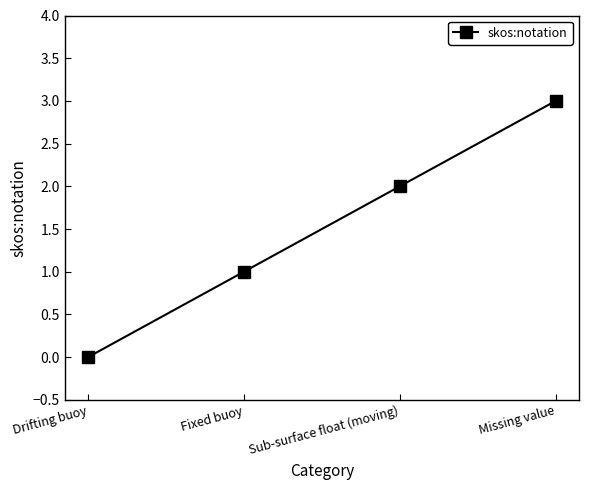

Count the number of data series in this chart.

1